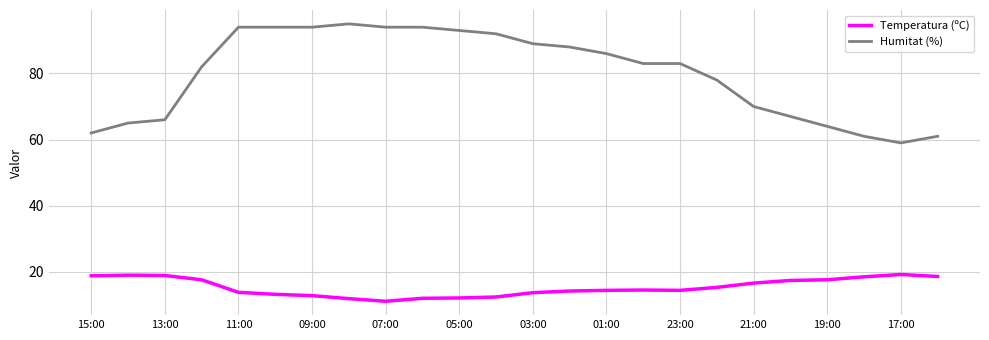

How many categories are shown in the chart?

24